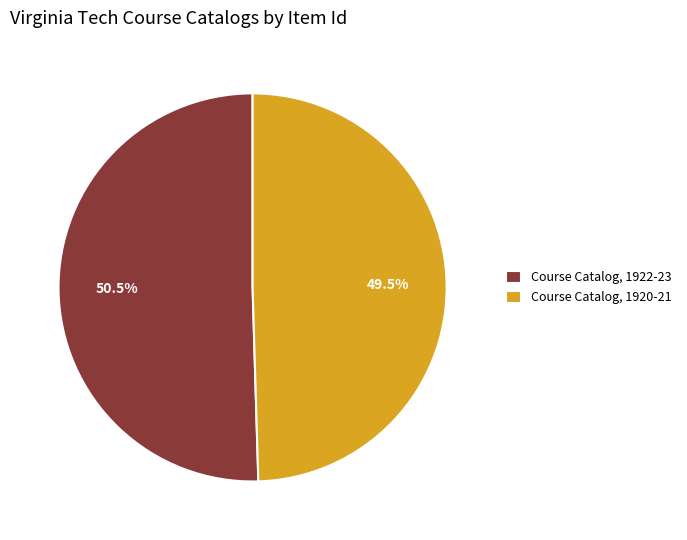

Does Course Catalog, 1922-23 account for over 50% of the chart?

Yes